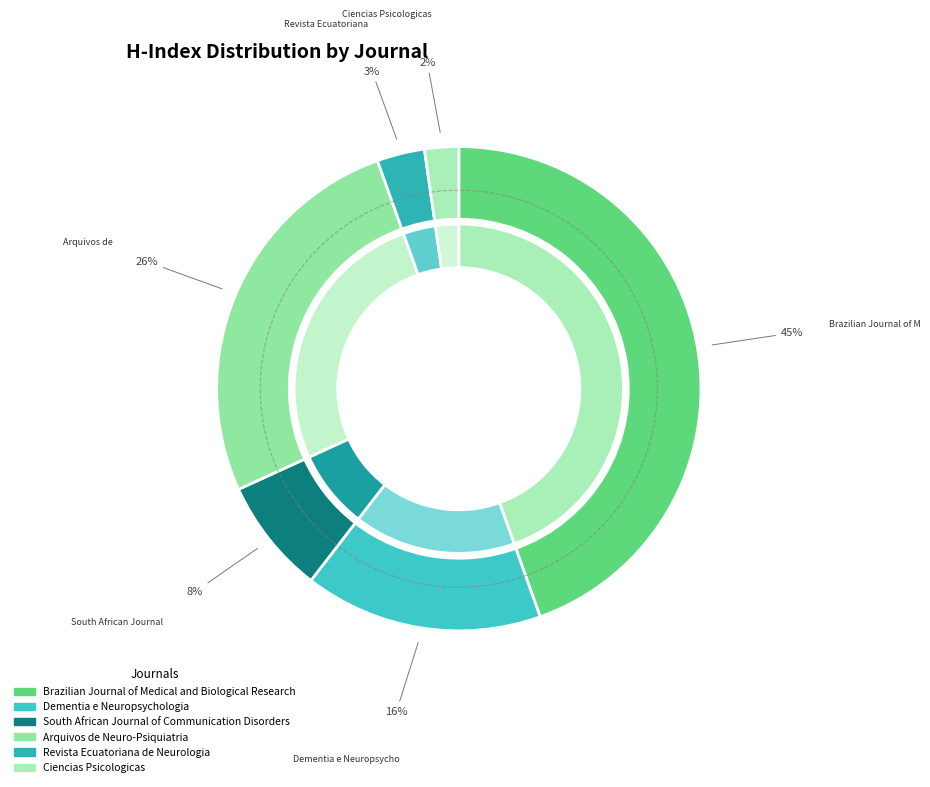

What percentage is the Arquivos de
Neuro-Psiquiatria slice, to the nearest percent?

26%